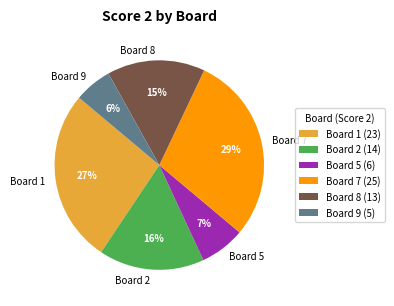

What is the ratio of the value at Board 2 to the value at Board 5?

2.3